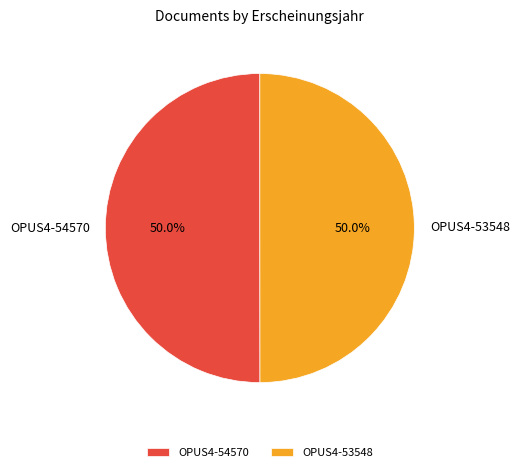

Approximately how many times larger is the value at OPUS4-54570 compared to OPUS4-53548?

1.0